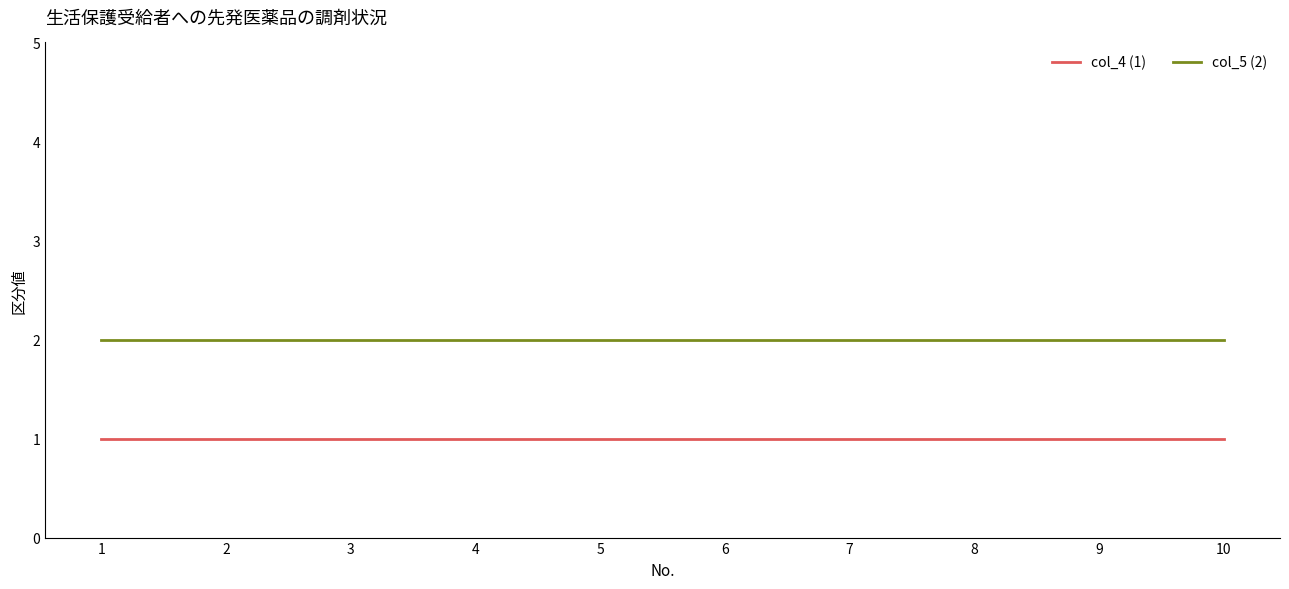

What are all the series names shown in the legend?

col_4 (1), col_5 (2)